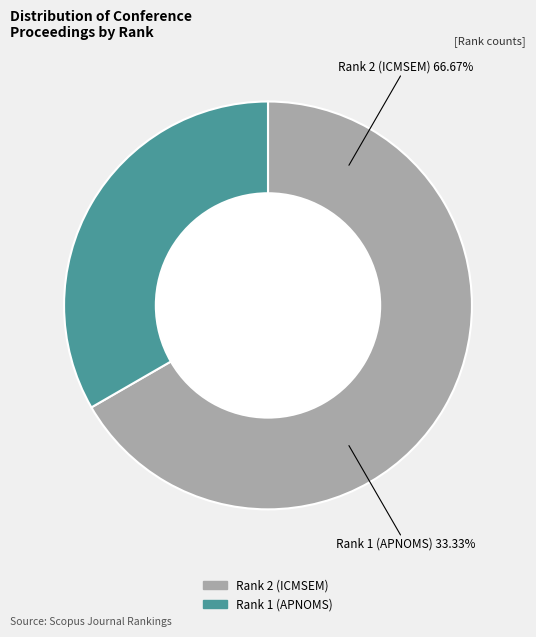

Does any single category account for the majority?

Yes